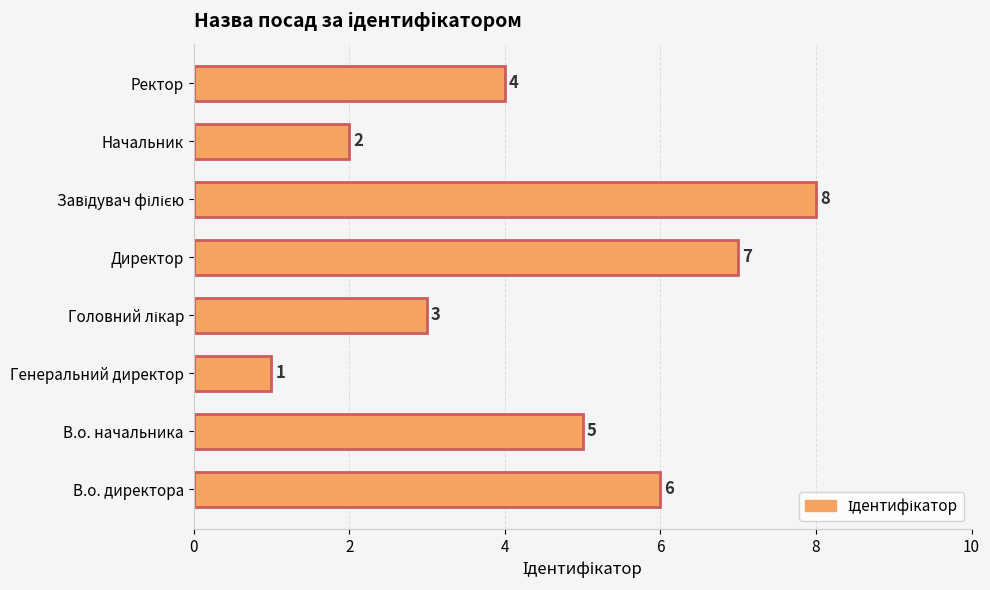

What is the change in value from Генеральний директор to Ректор?

+3